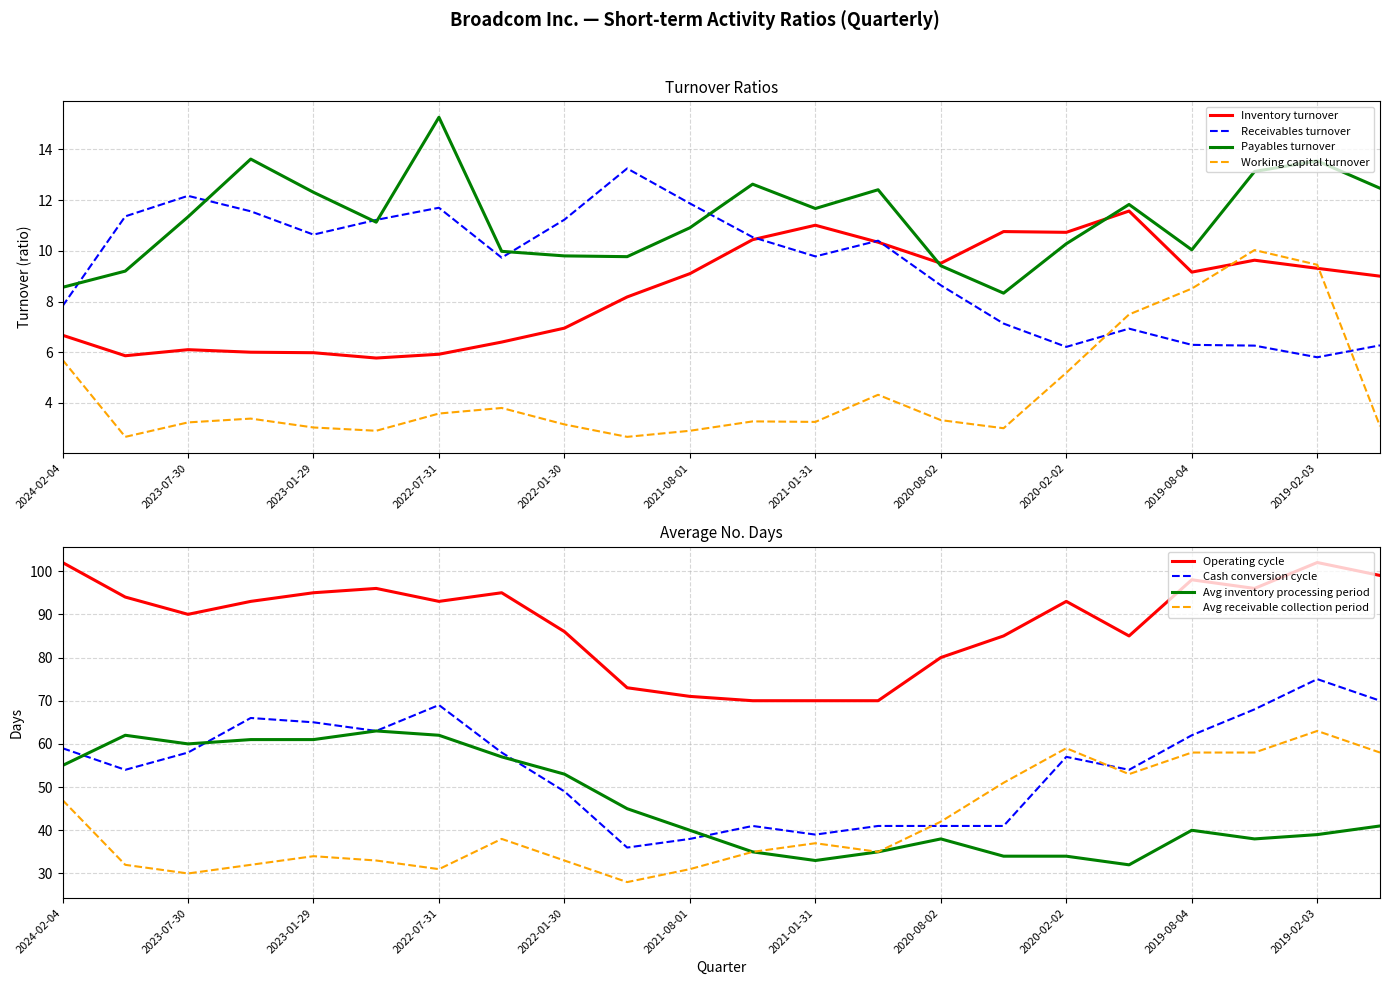

Where does the Working capital turnover series first go above 3?

2024-02-04